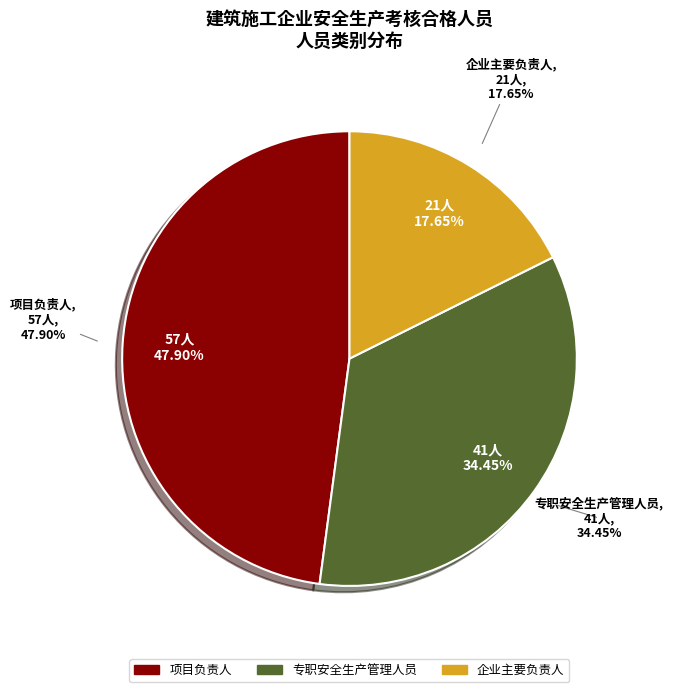

Is 项目负责人 the majority of the pie?

No